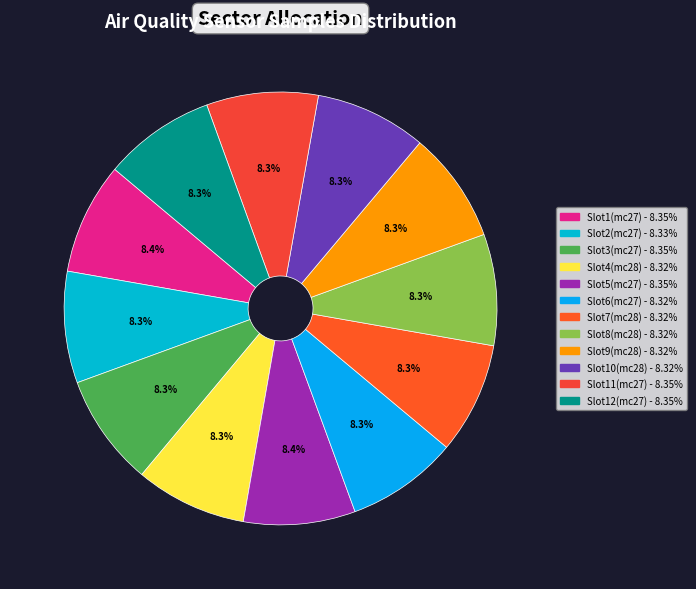

How many segments does this pie chart have?

12